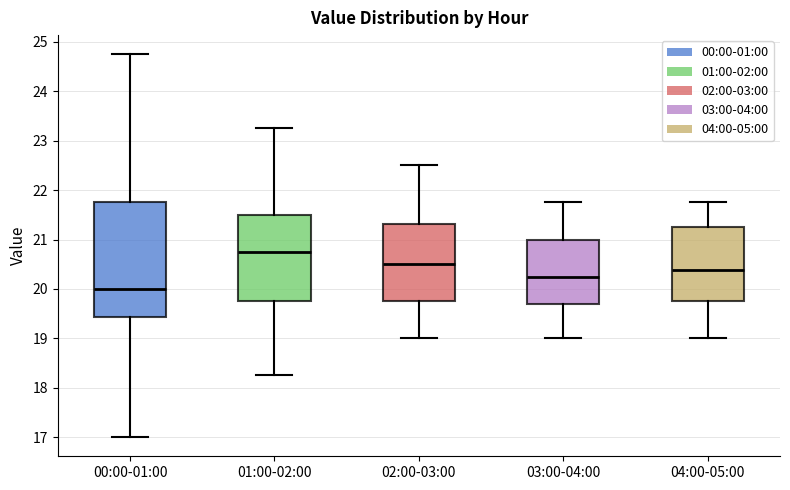

Reading left to right, read every box against the y-axis: the position of its median line, the range the box covers, and the ends of its whiskers. The values are not printed on the chart, so give them approximately, as read against the axis.

00:00-01:00: median 20.0, box 19.4 to 21.8, whiskers 17.0 to 24.8
01:00-02:00: median 20.8, box 19.8 to 21.5, whiskers 18.3 to 23.3
02:00-03:00: median 20.5, box 19.8 to 21.3, whiskers 19.0 to 22.5
03:00-04:00: median 20.3, box 19.7 to 21.0, whiskers 19.0 to 21.8
04:00-05:00: median 20.4, box 19.8 to 21.3, whiskers 19.0 to 21.8